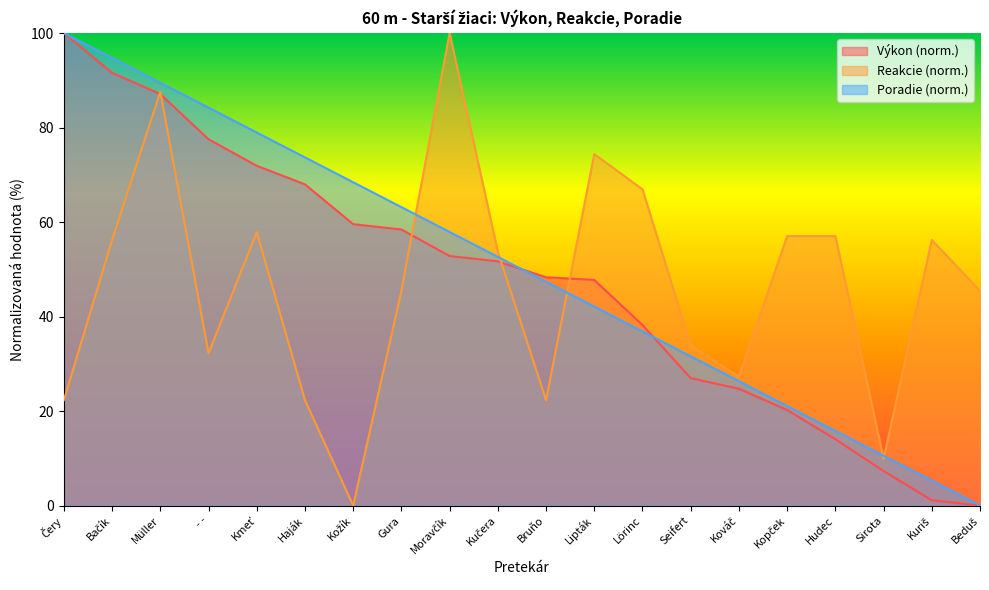

What is the label of the 17th point from the left?

Hudec